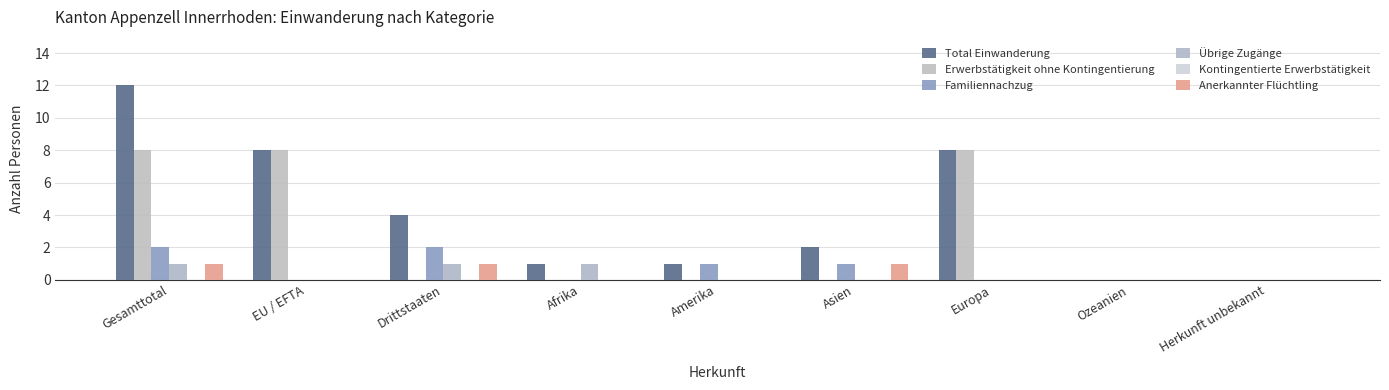

What position from the left is Amerika?

5